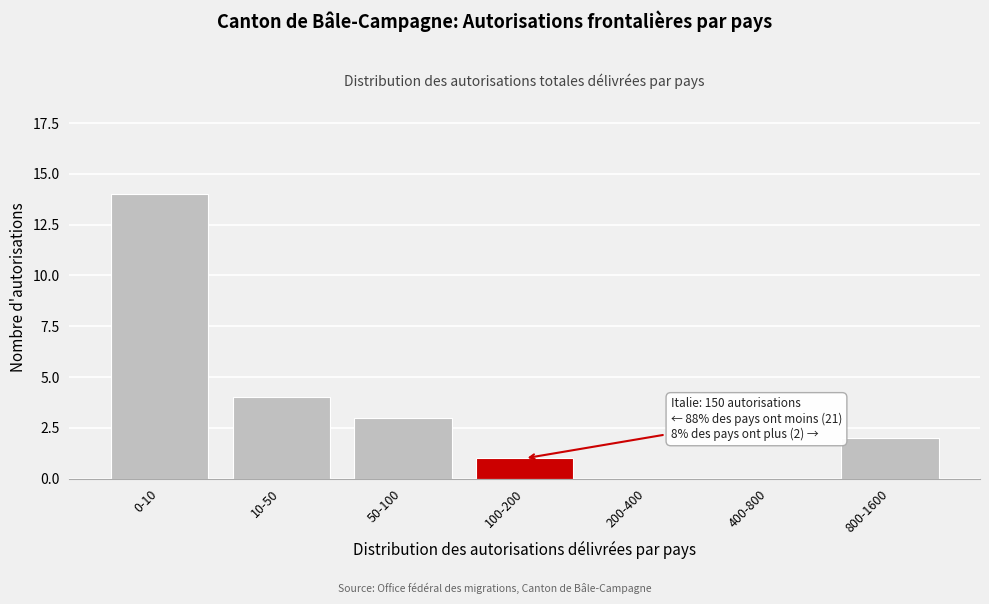

Reading left to right, extract all data points from this chart.

0-10=14	10-50=4	50-100=3	100-200=1	200-400=0	400-800=0	800-1600=2